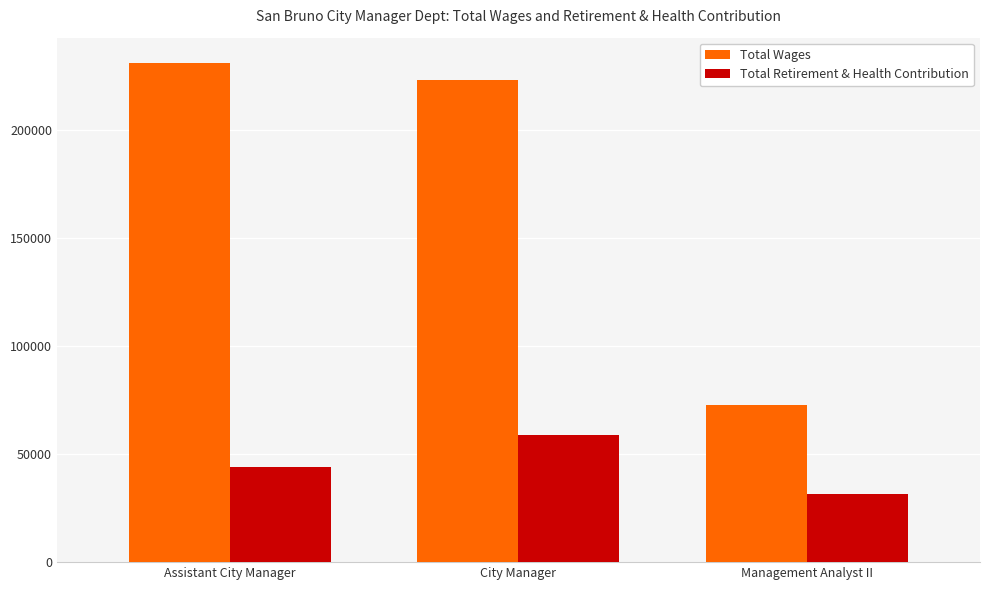

At which category does the chart reach its peak across all series?

Assistant City Manager